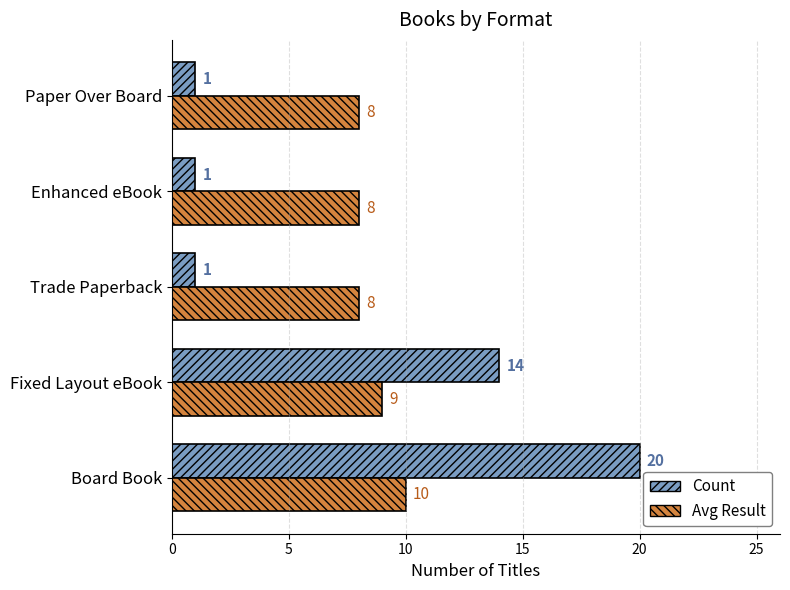

At how many categories does at least one series exceed 4?

5